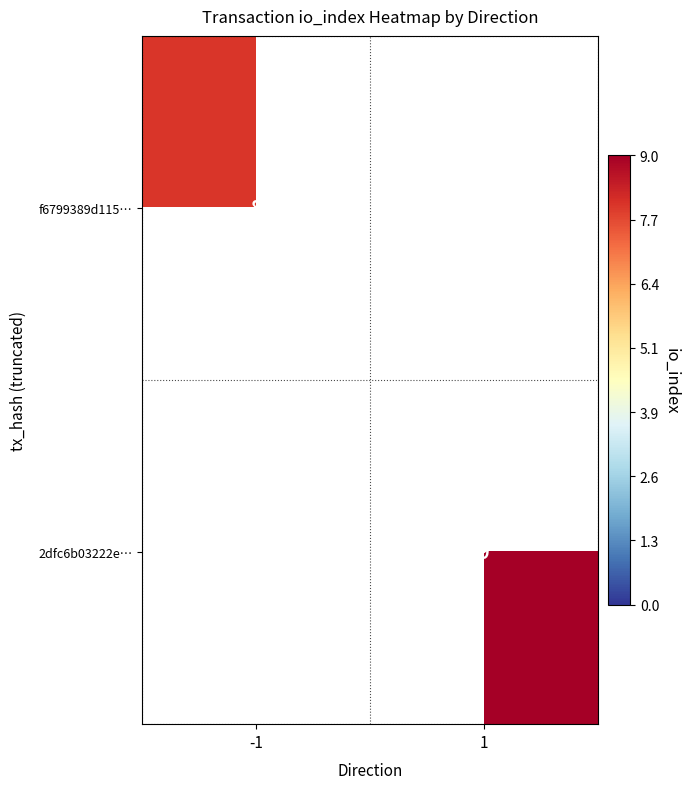

The value of f6799389d115… at -1 is 13. True or false?

False